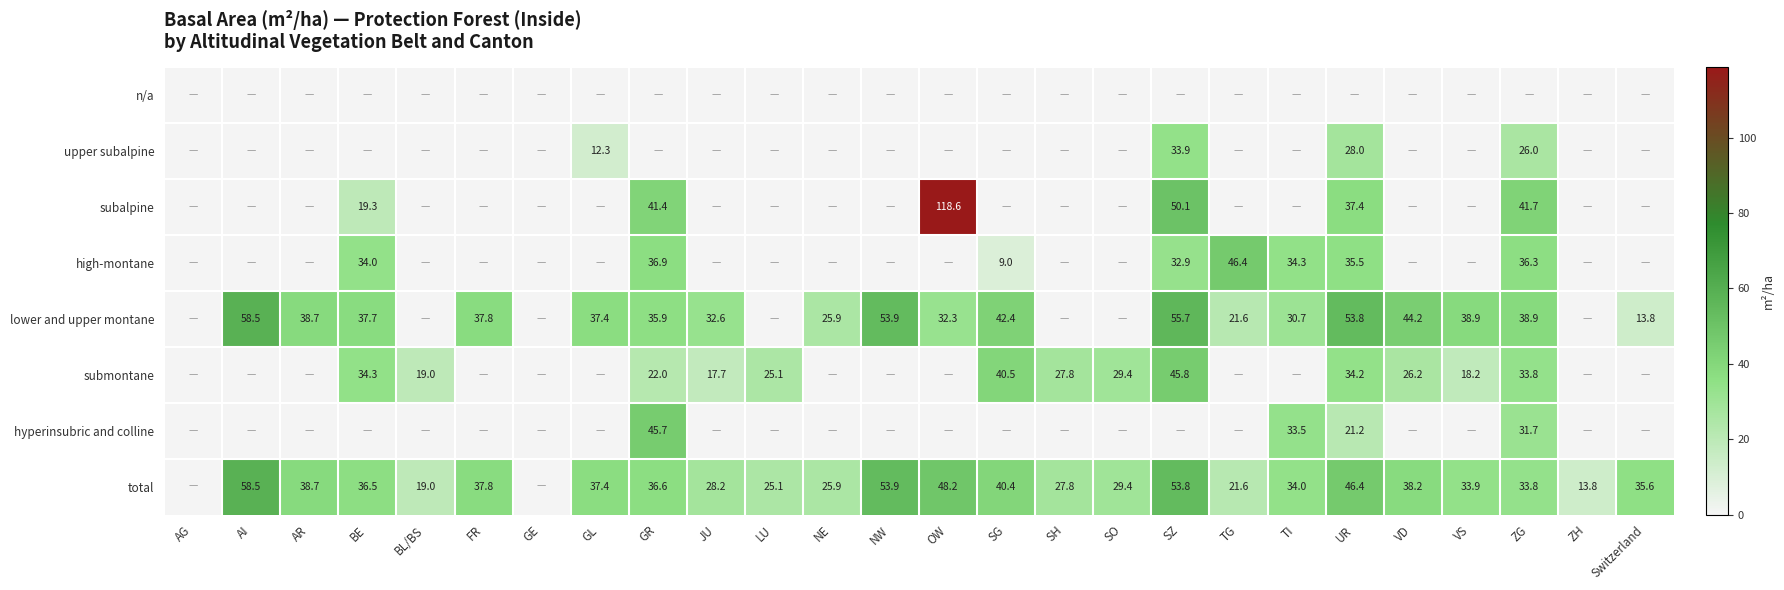

Is it true that total equals 76.7 at NW?

False